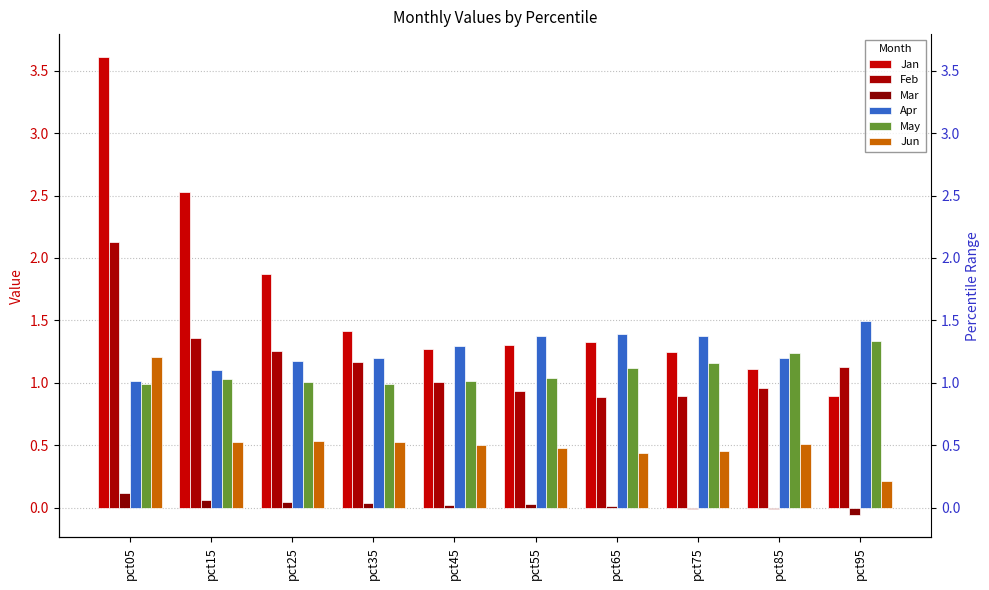

Which series has the largest total across all categories?

Jan